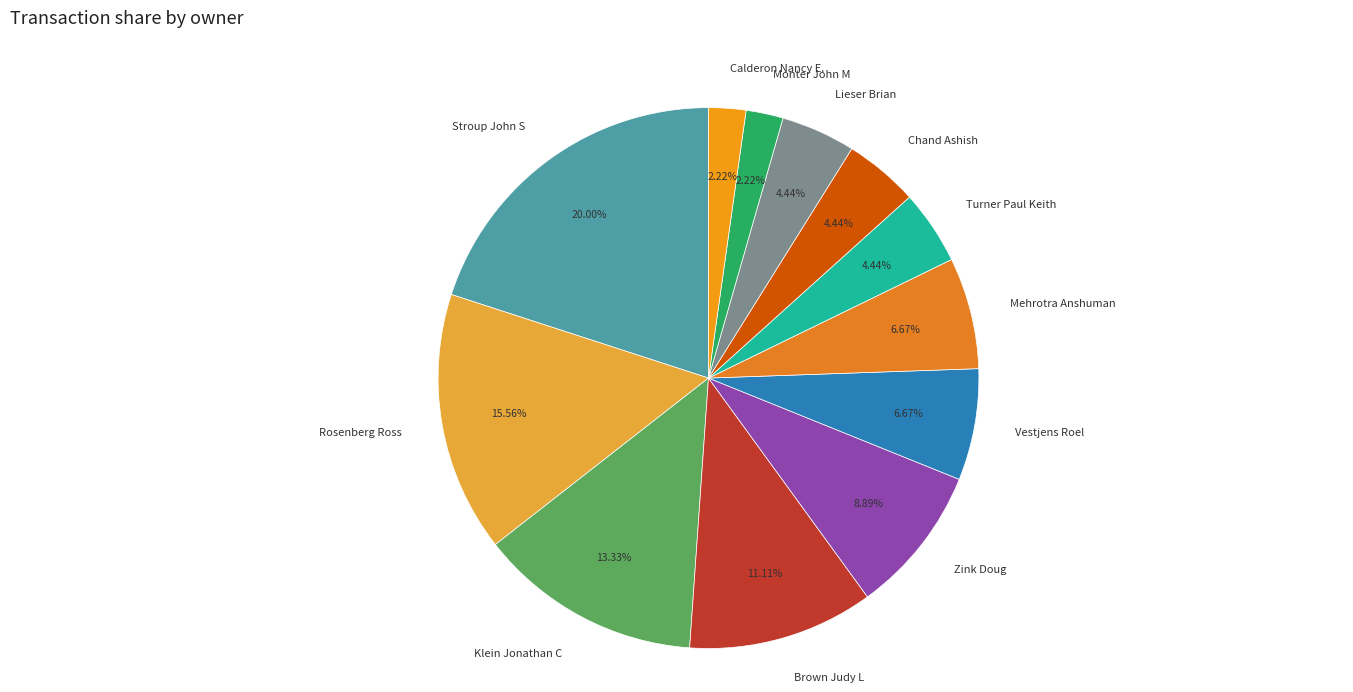

Combined, do Calderon Nancy E. and Stroup John S account for over 50%?

No